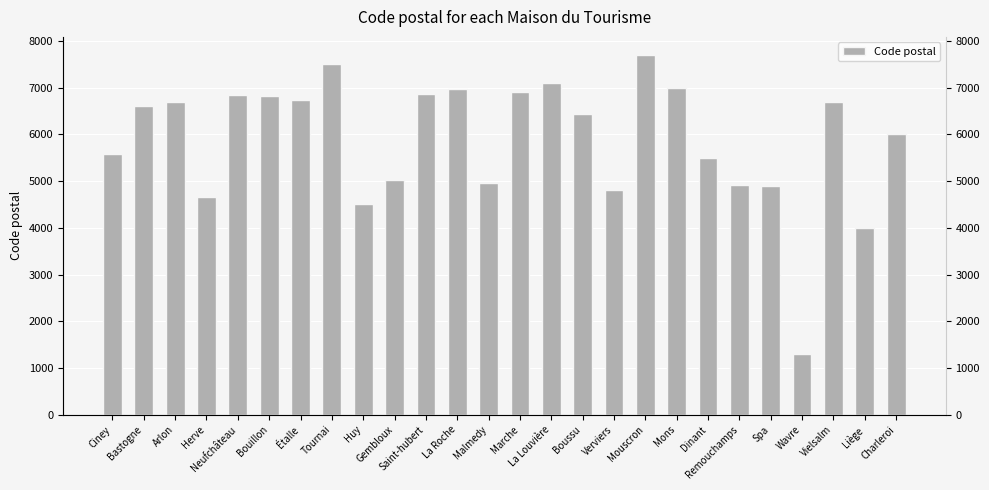

Reading left to right, what are all the values shown in this chart?

5590	6600	6700	4650	6840	6830	6740	7500	4500	5030	6870	6980	4960	6900	7100	6440	4800	7700	7000	5500	4920	4900	1300	6690	4000	6000